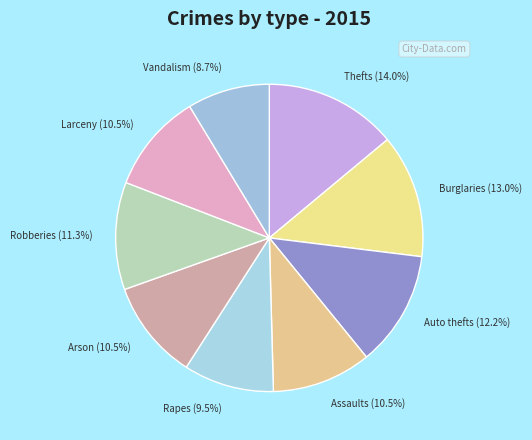

Is there a majority slice in this chart?

No